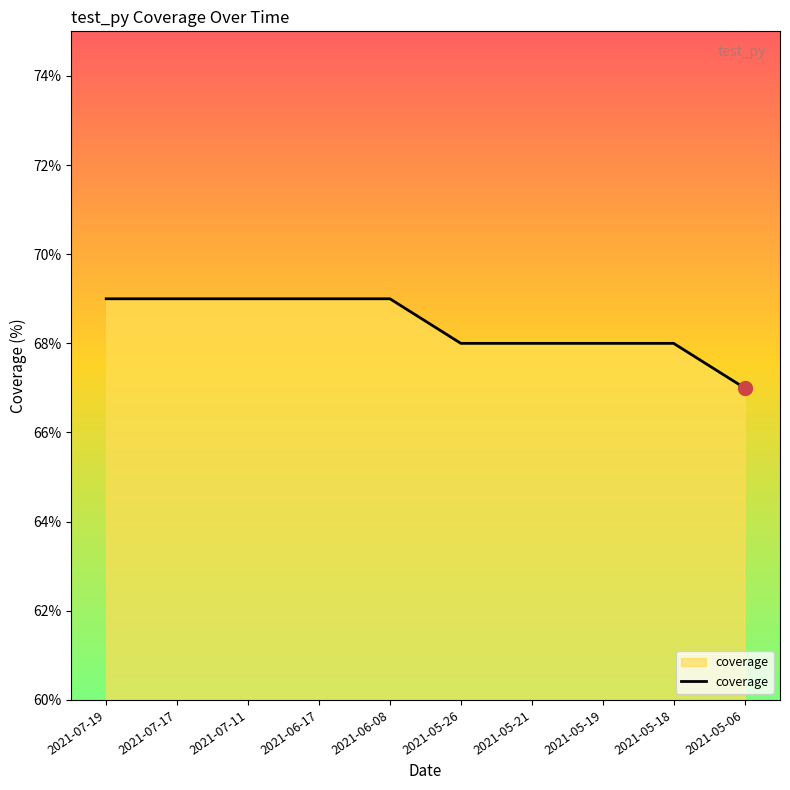

Reading left to right, what are all the values shown in this chart?

2021-07-19=69	2021-07-17=69	2021-07-11=69	2021-06-17=69	2021-06-08=69	2021-05-26=68	2021-05-21=68	2021-05-19=68	2021-05-18=68	2021-05-06=67